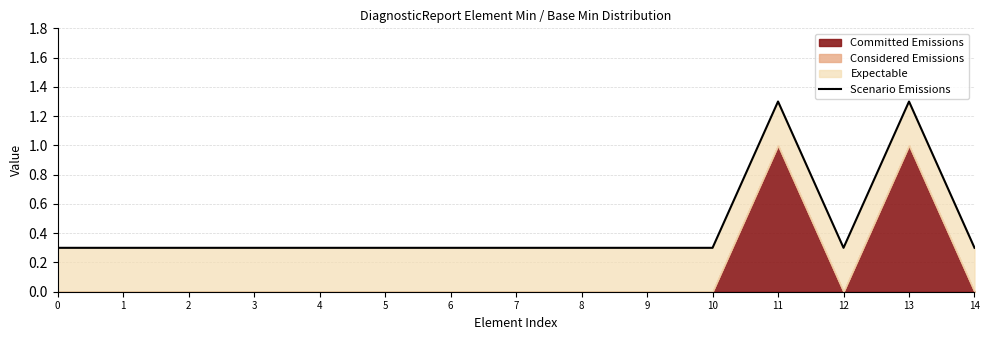

What is the value of the 13th point from the left?

0.3